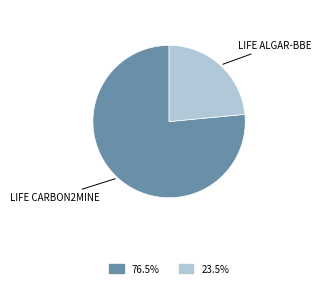

Count the number of slices in the pie.

2